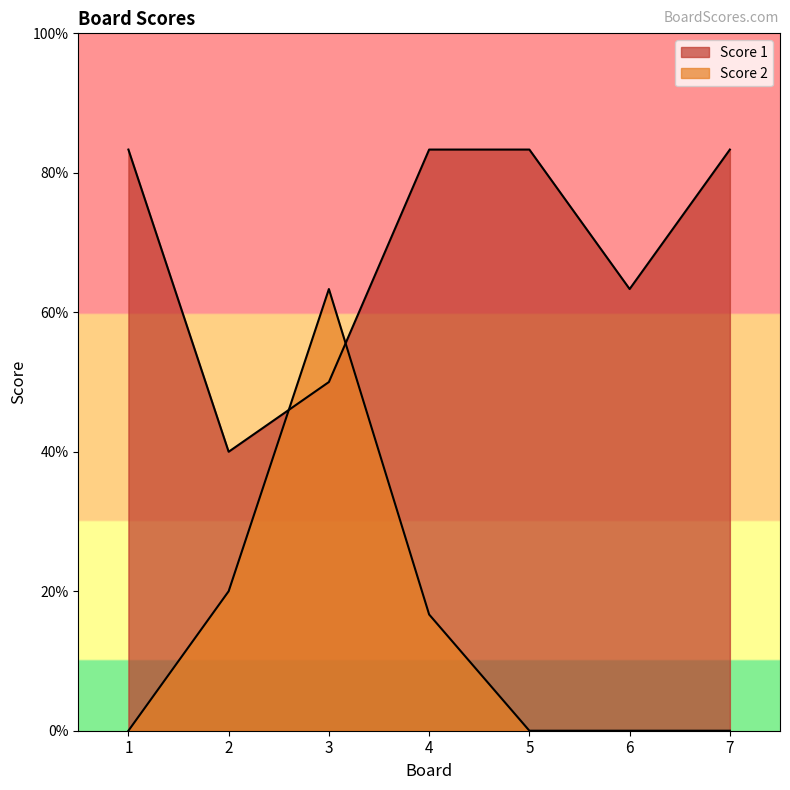

Which series has the largest total across all categories?

Score 1